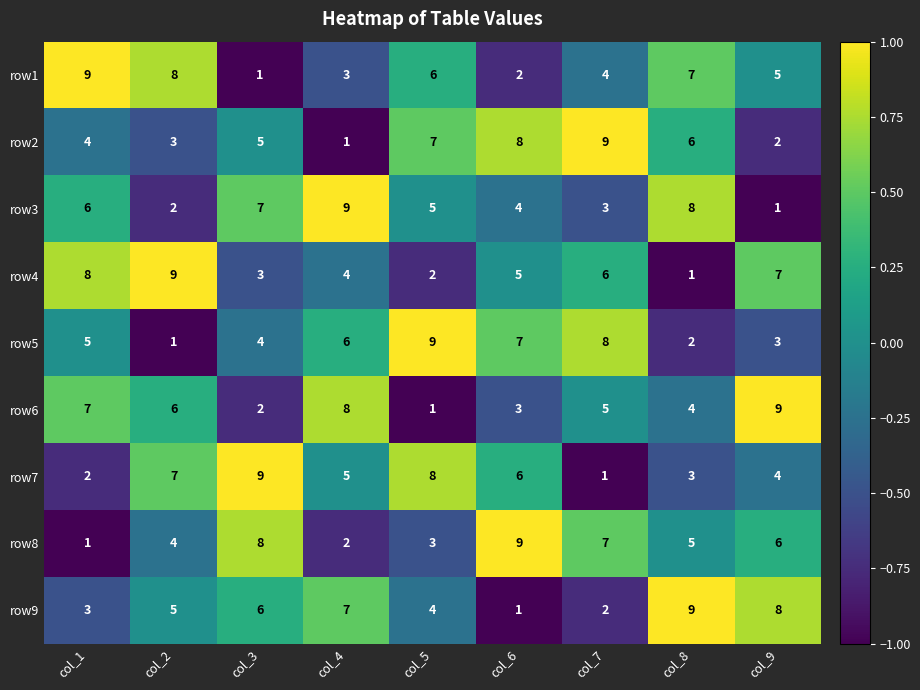

Is it true that row2 equals 6 at col_8?

True